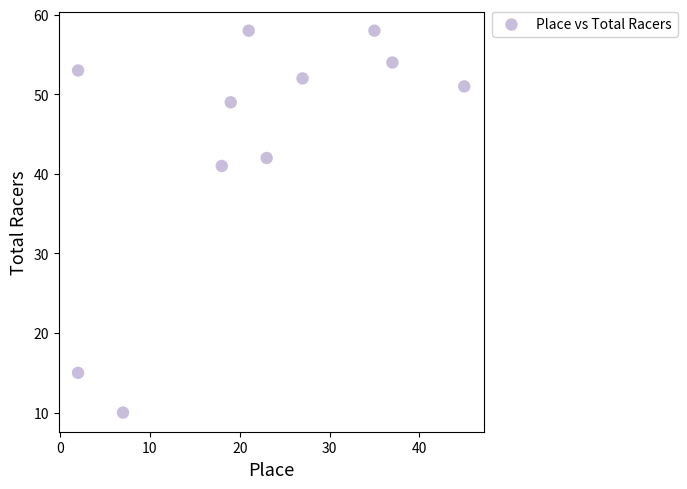

What Y value in the scatter plot is closest to 34?

41